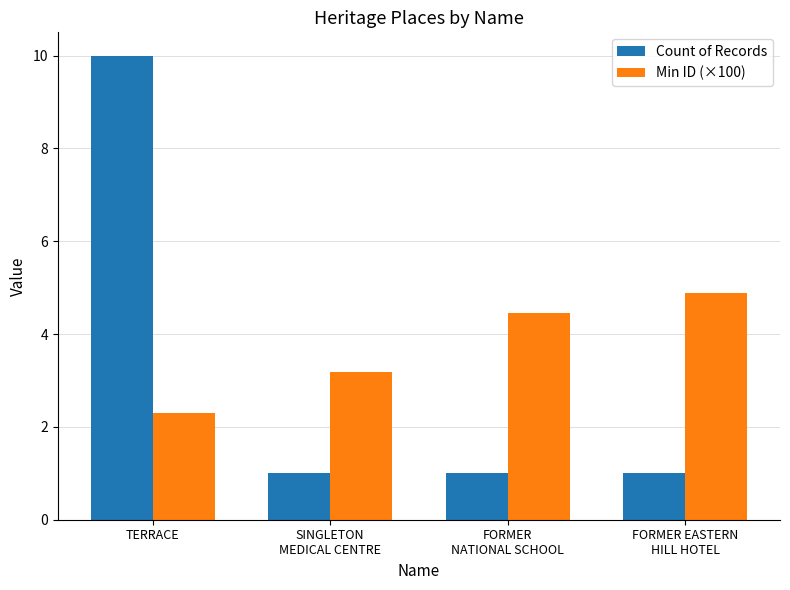

How many categories are shown in the chart?

4